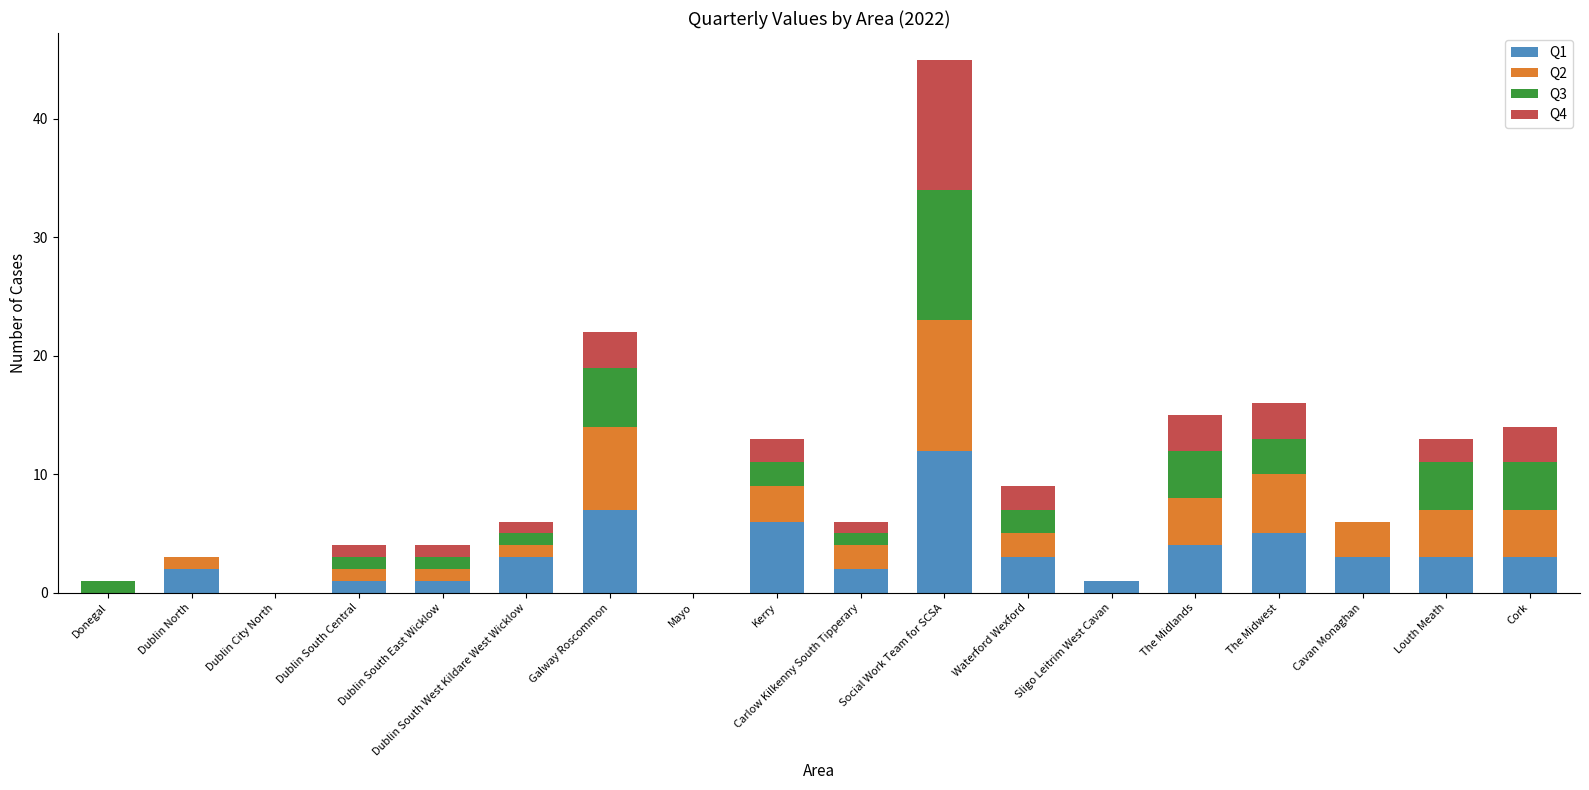

What is the sum of all Q1 values?

56